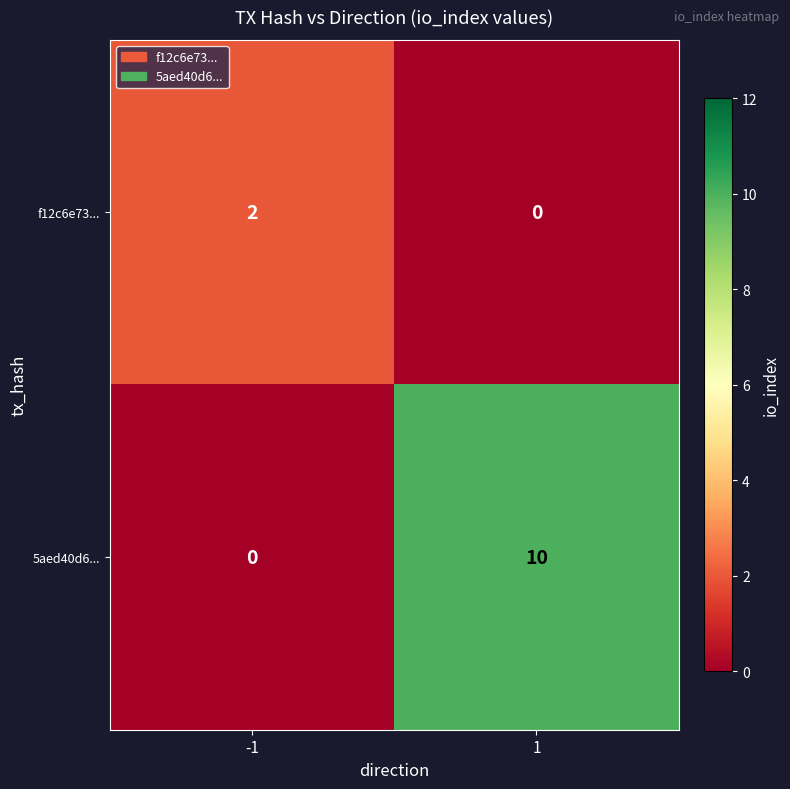

What is the maximum value shown in the chart?

10